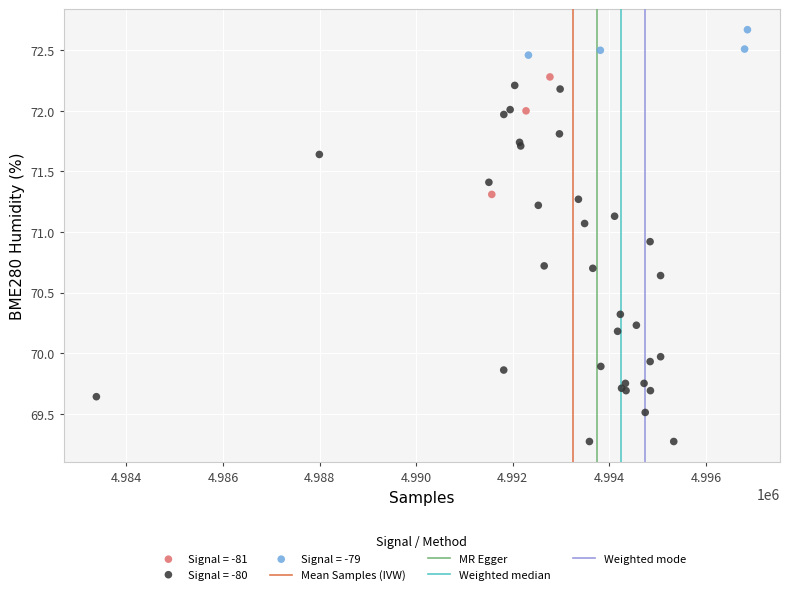

Which series has the widest spread of Y values?

Signal = -80